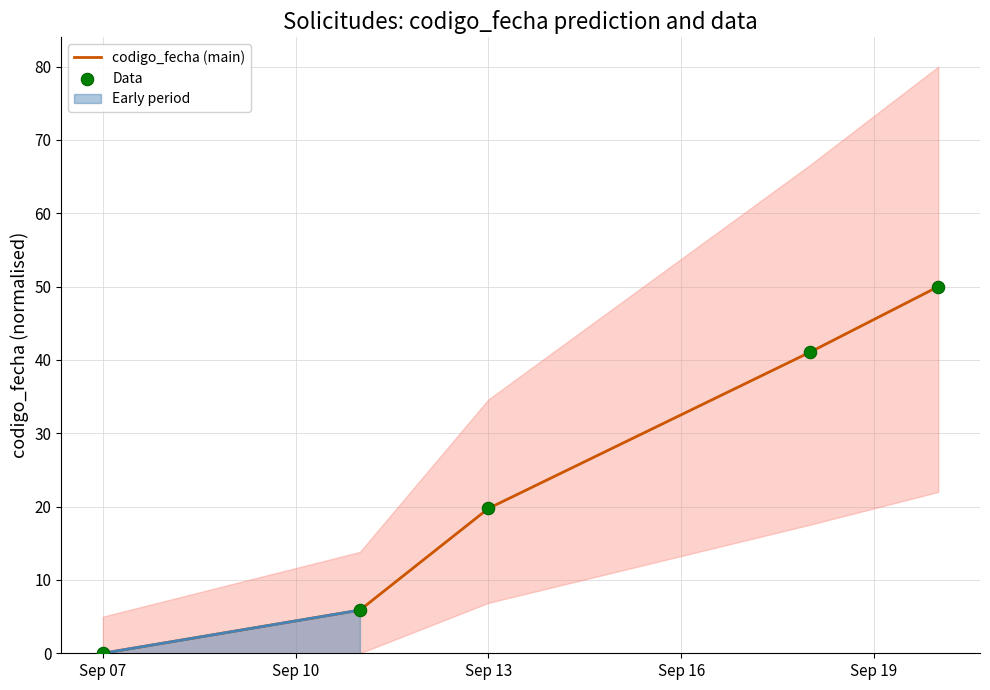

The value of codigo_fecha (main) at Sep 07 is 21.9. True or false?

False